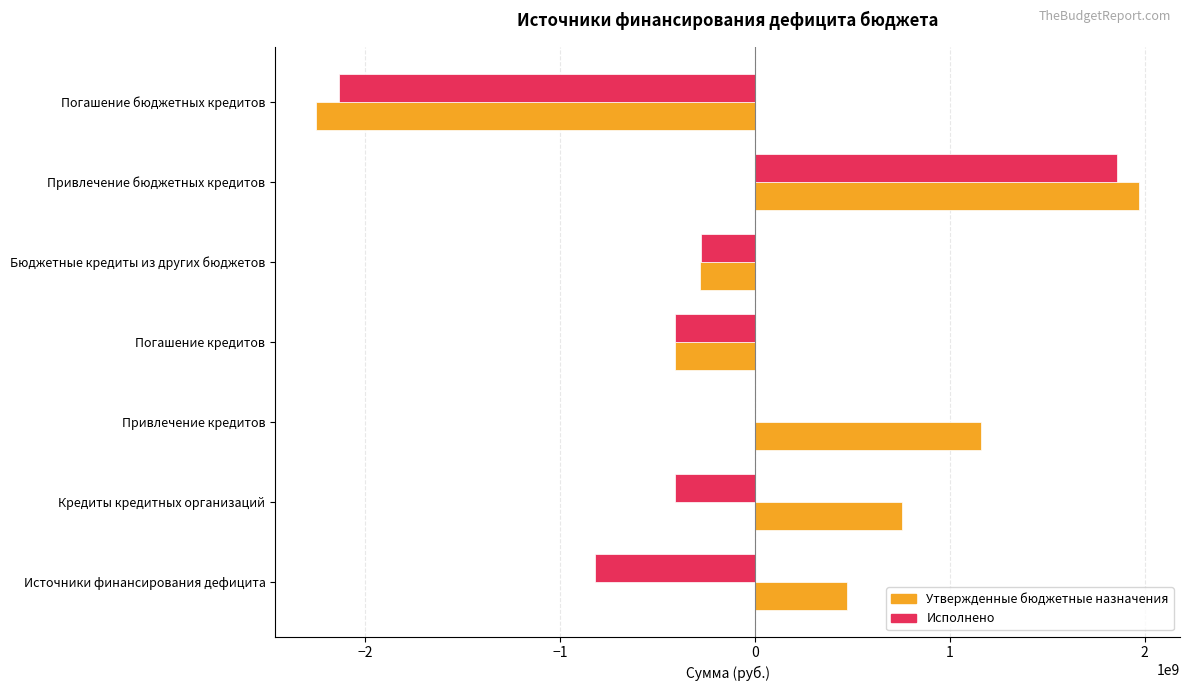

At which category is the sum across all series the highest?

Привлечение бюджетных кредитов